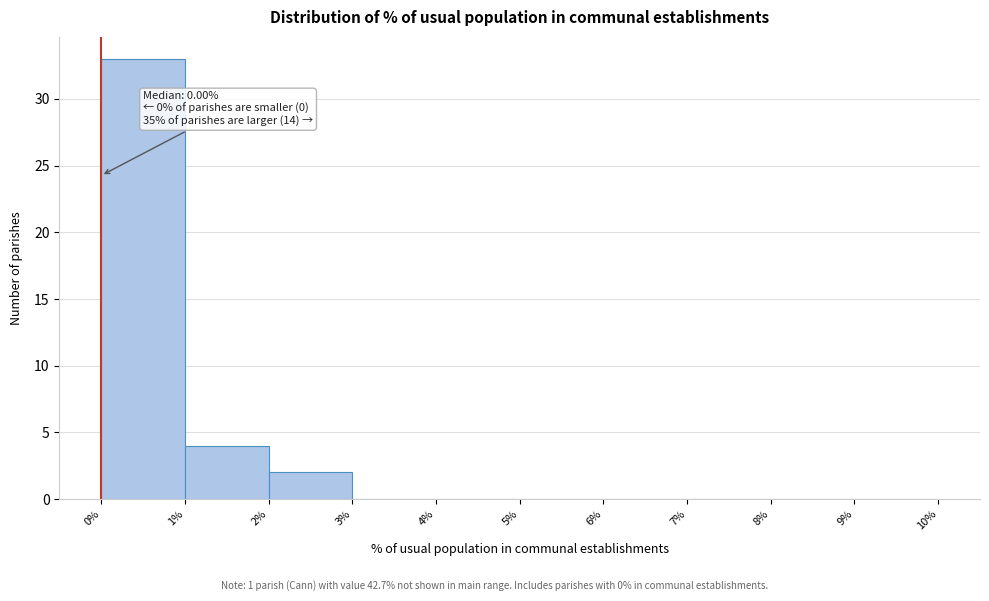

Over which range of the x-axis is the bar tallest?

0% to 1%